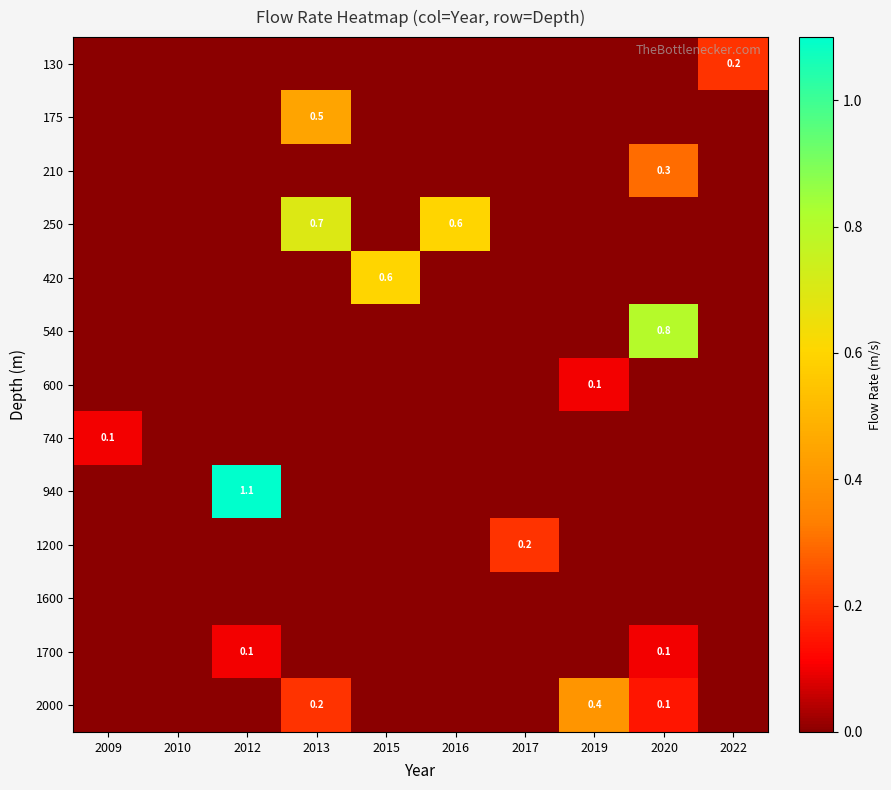

Which series has the largest total across all categories?

250